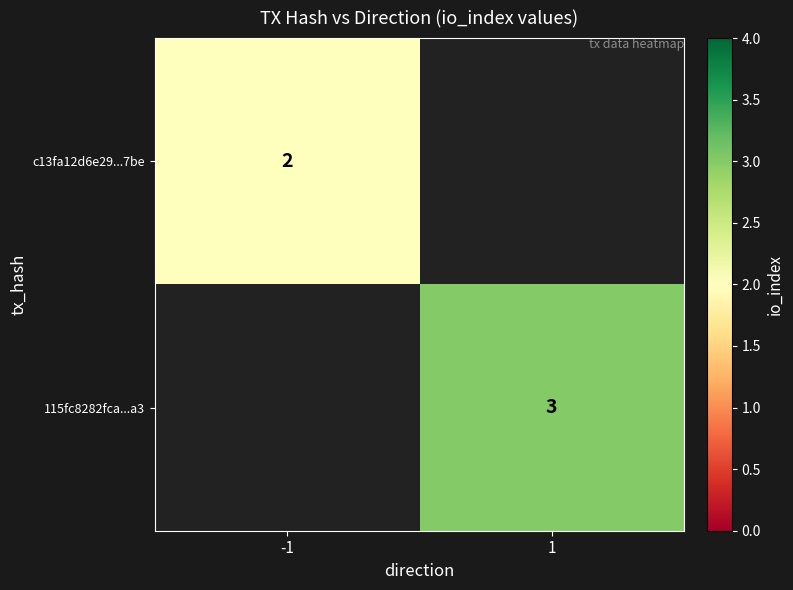

At how many categories does at least one series exceed 0?

2